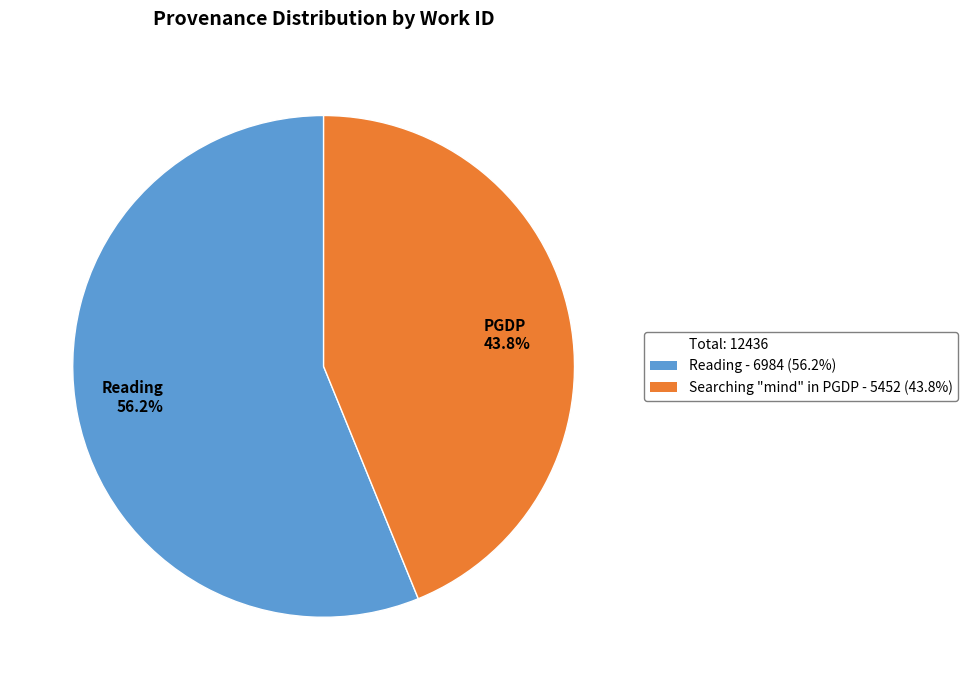

Which has a higher value, Reading 56.2% or PGDP 43.8%?

Reading 56.2%